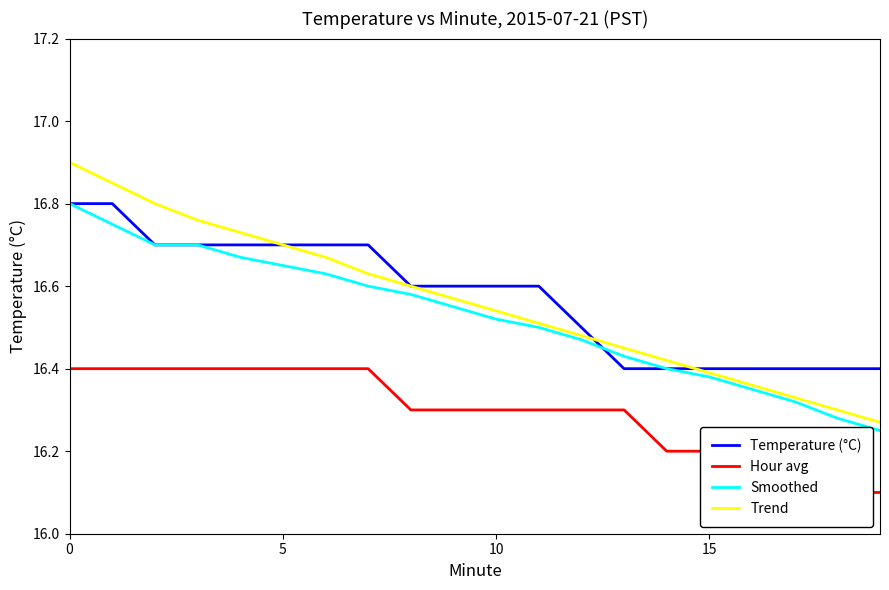

Where is Hour avg nearest to the value 16?

18